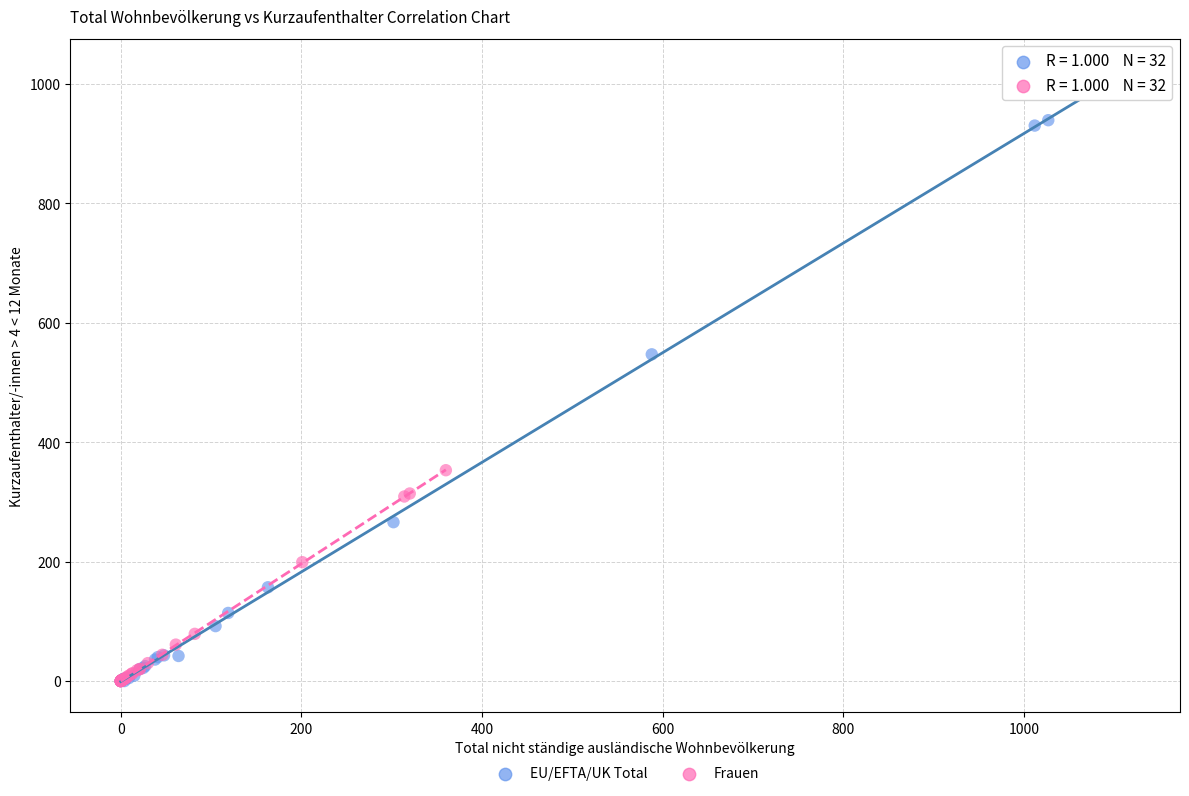

Which series contains the highest Y value?

EU/EFTA/UK Total